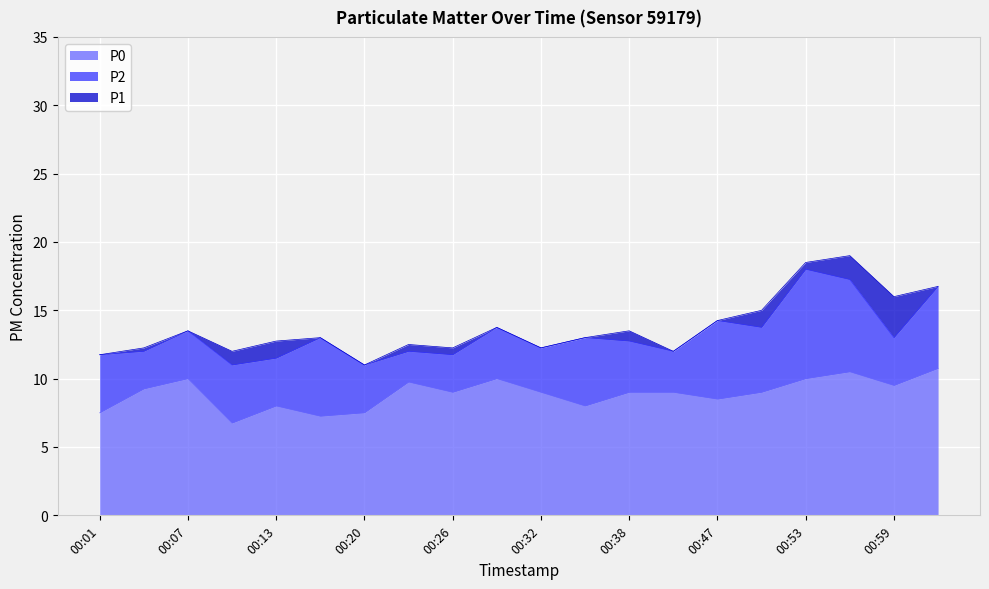

Reading left to right, what are all the values shown in this chart?

P1: 11.8	12.2	13.5	12.0	12.8	13.0	11.0	12.5	12.2	13.8	12.2	13.0	13.5	12.0	14.2	15.0	18.5	19.0	16.0	16.8
P2: 11.8	12.0	13.5	11.0	11.5	13.0	11.0	12.0	11.8	13.8	12.2	13.0	12.8	12.0	14.2	13.8	18.0	17.2	13.0	16.8
P0: 7.5	9.2	10.0	6.8	8.0	7.2	7.5	9.8	9.0	10.0	9.0	8.0	9.0	9.0	8.5	9.0	10.0	10.5	9.5	10.8